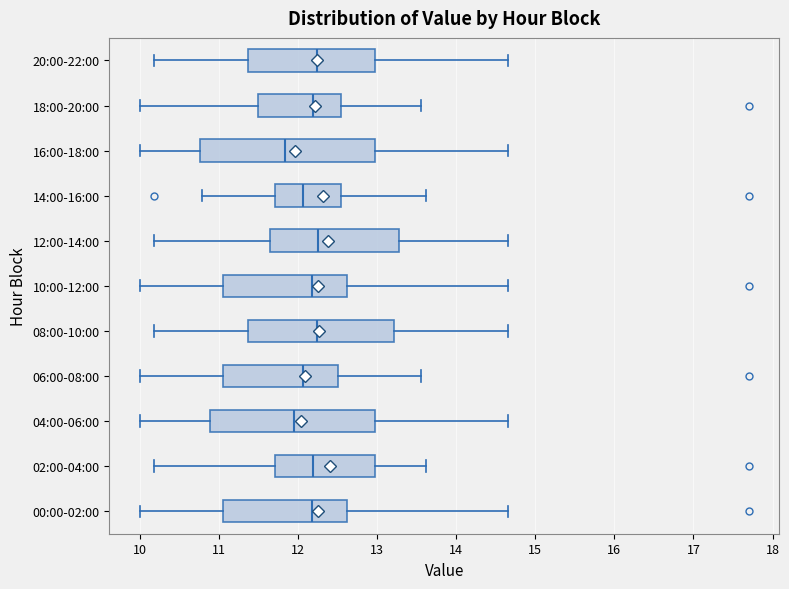

Which box has the furthest to the left median line?

16:00-18:00